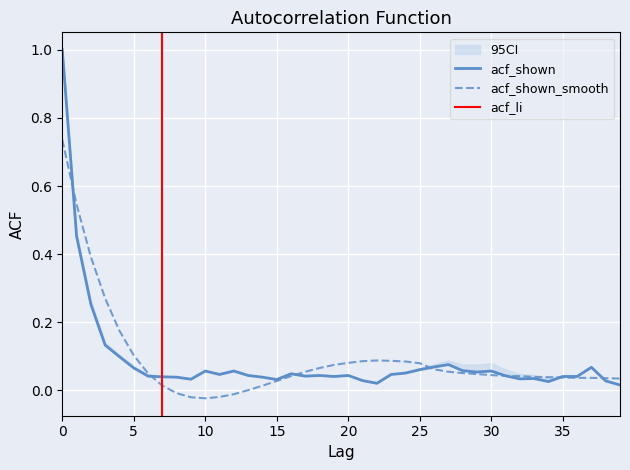

Is the value of acf_shown_smooth at 34 greater than the value of acf_shown at 16?

No